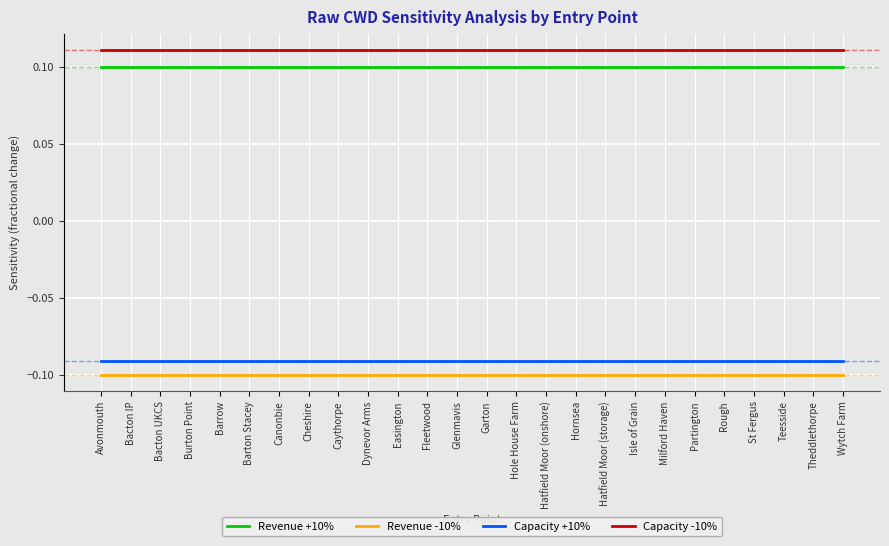

Is the value of Revenue +10% at Dynevor Arms greater than the value of Revenue -10% at Hornsea?

Yes